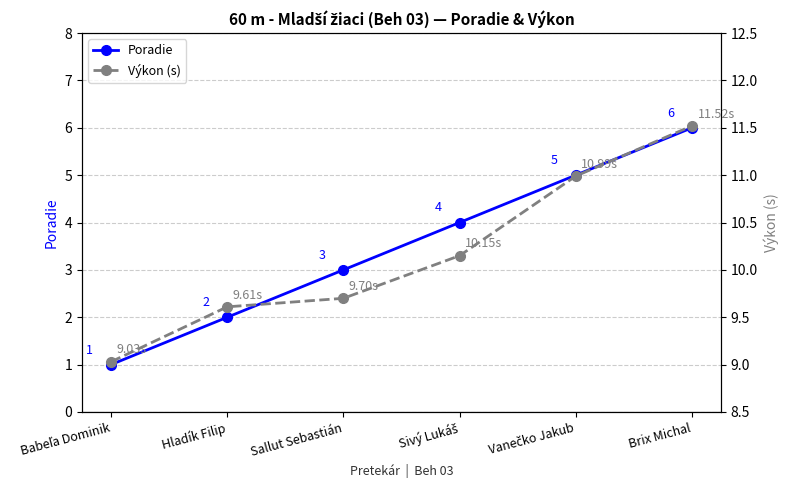

What are all the series names shown in the legend?

Poradie, Výkon (s)